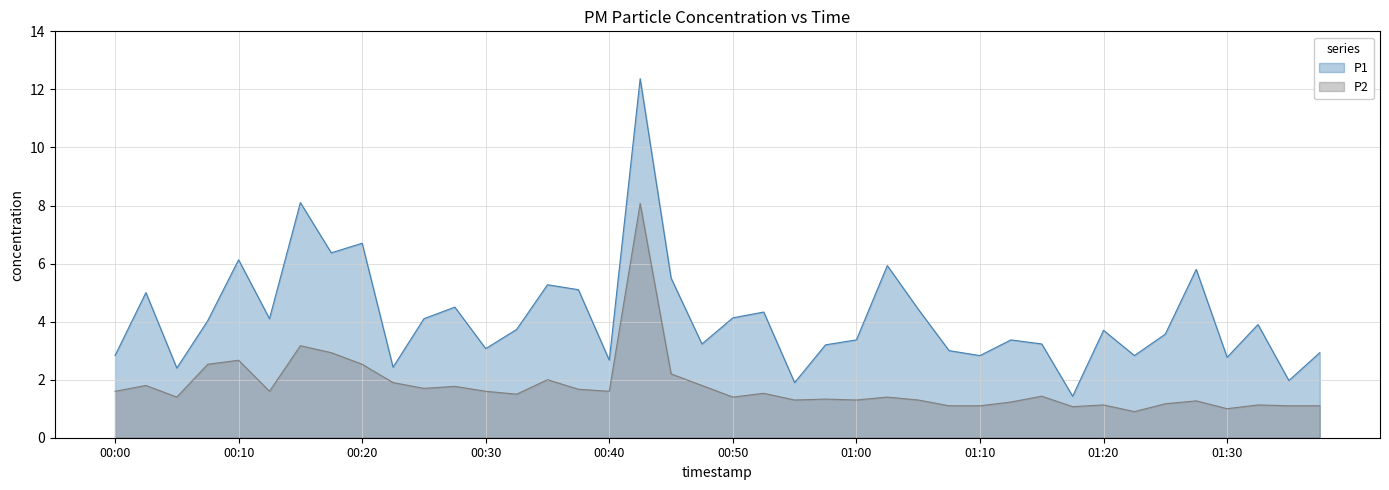

Which category has the lowest value in the P1 series?

01:17